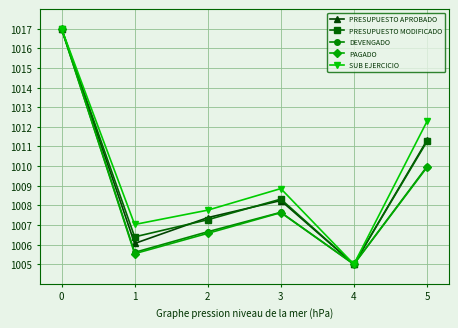

Does the chart display data point markers on the line(s)?

Yes